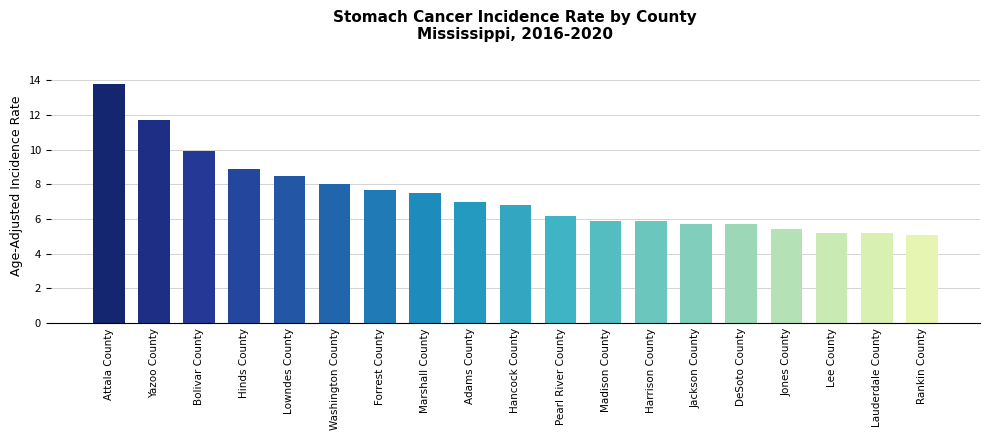

What position from the left is Lee County?

17